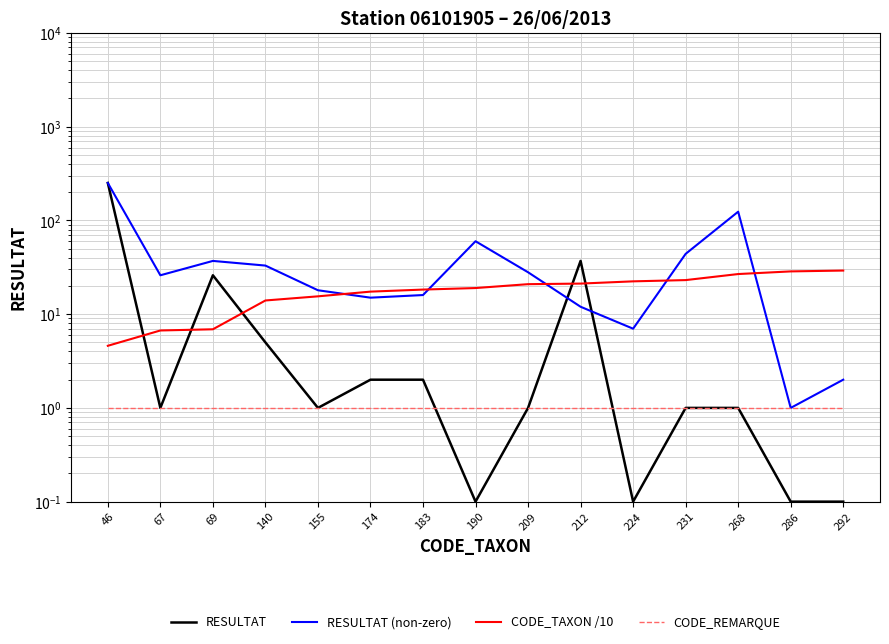

Which series has the largest total across all categories?

RESULTAT (non-zero)